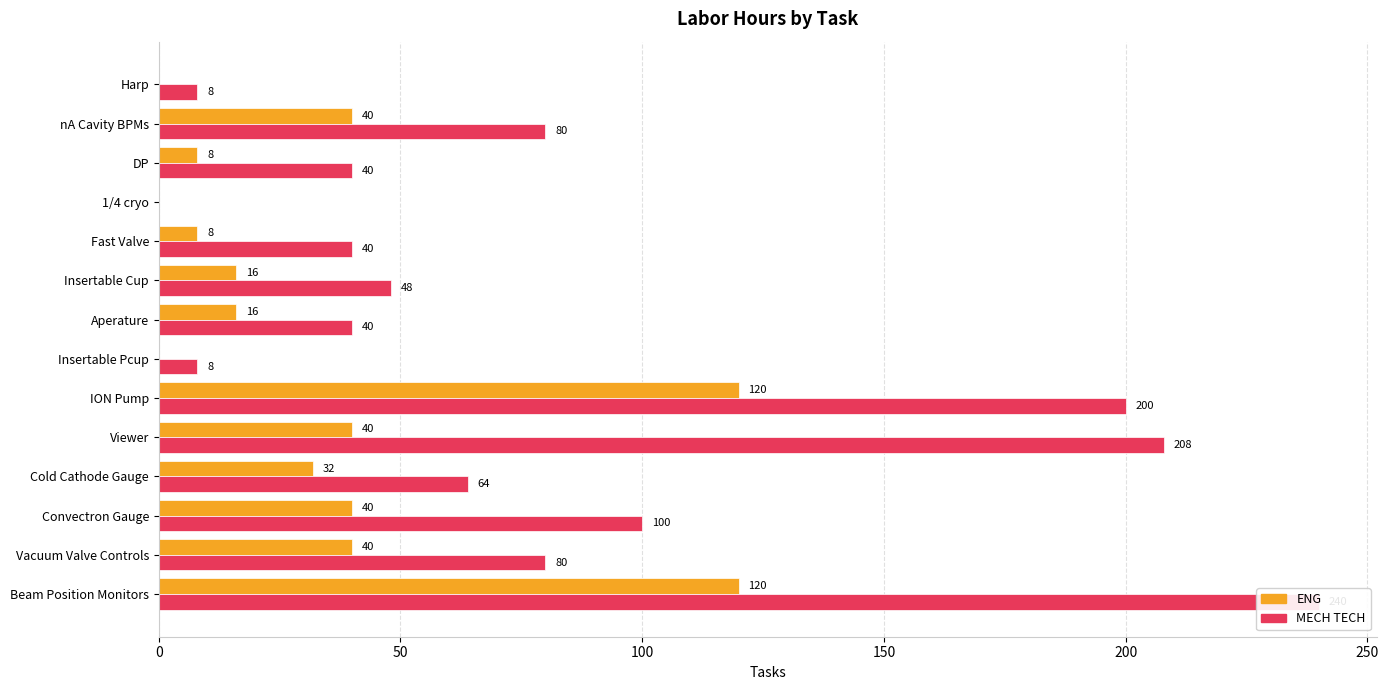

What is the difference between the highest and lowest values at Fast Valve?

32